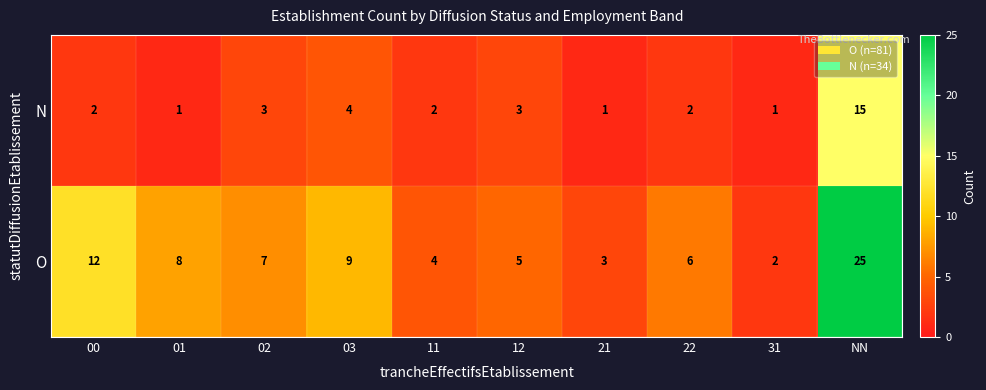

At which category does the chart reach its peak across all series?

NN